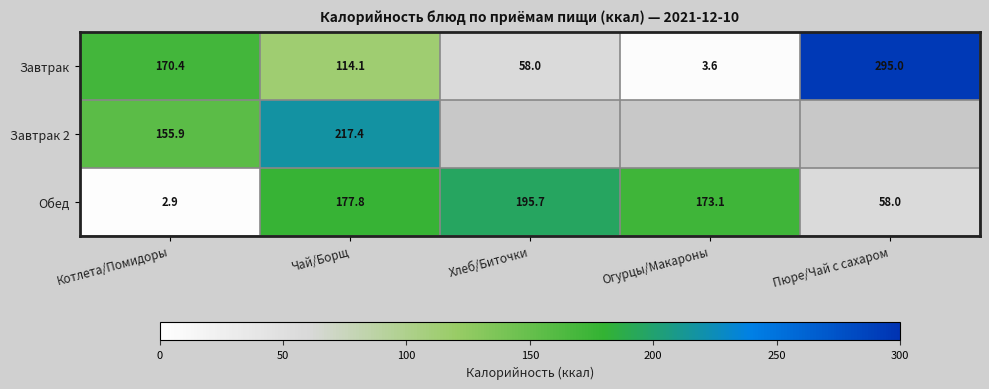

What is the approximate value of Завтрак at Пюре/Чай с сахаром?

295.0